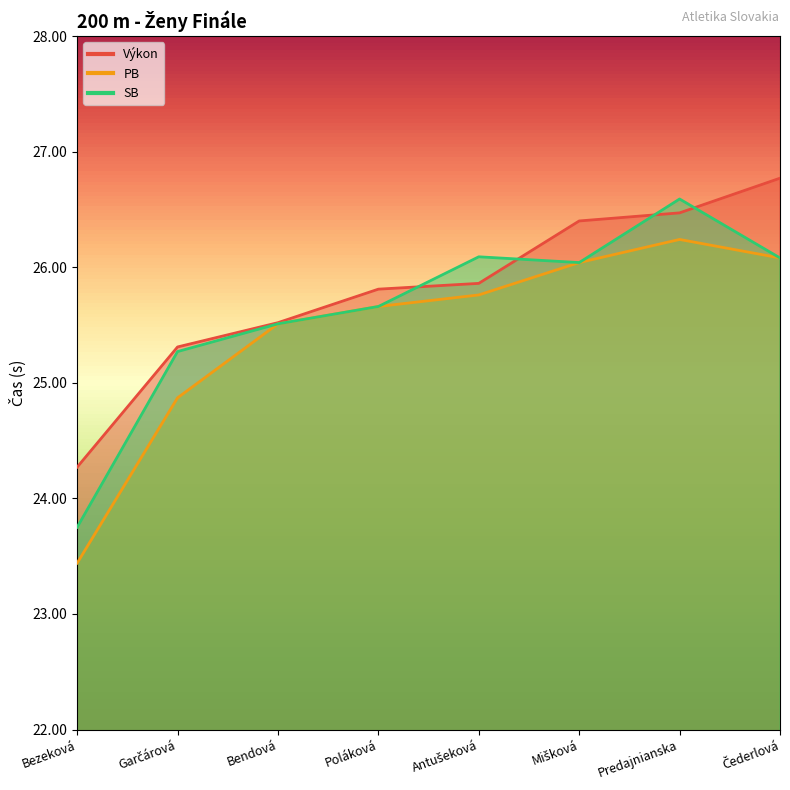

At which category is the sum across all series the highest?

Predajnianska